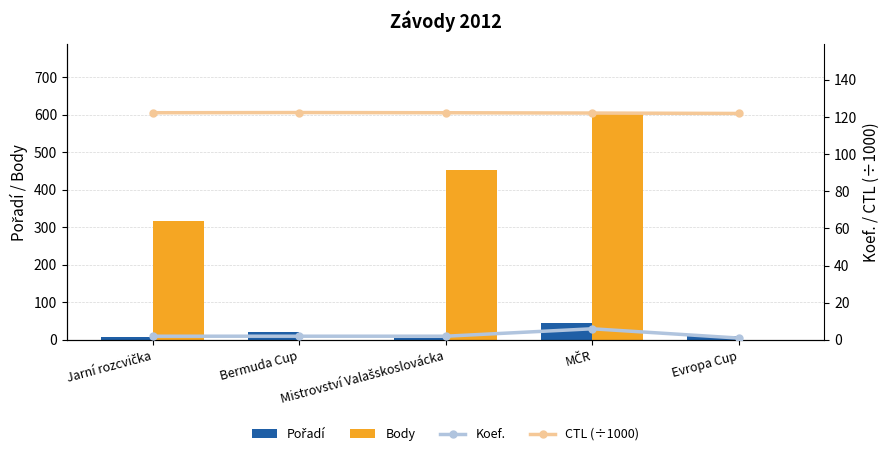

How many data points does each series have?

5